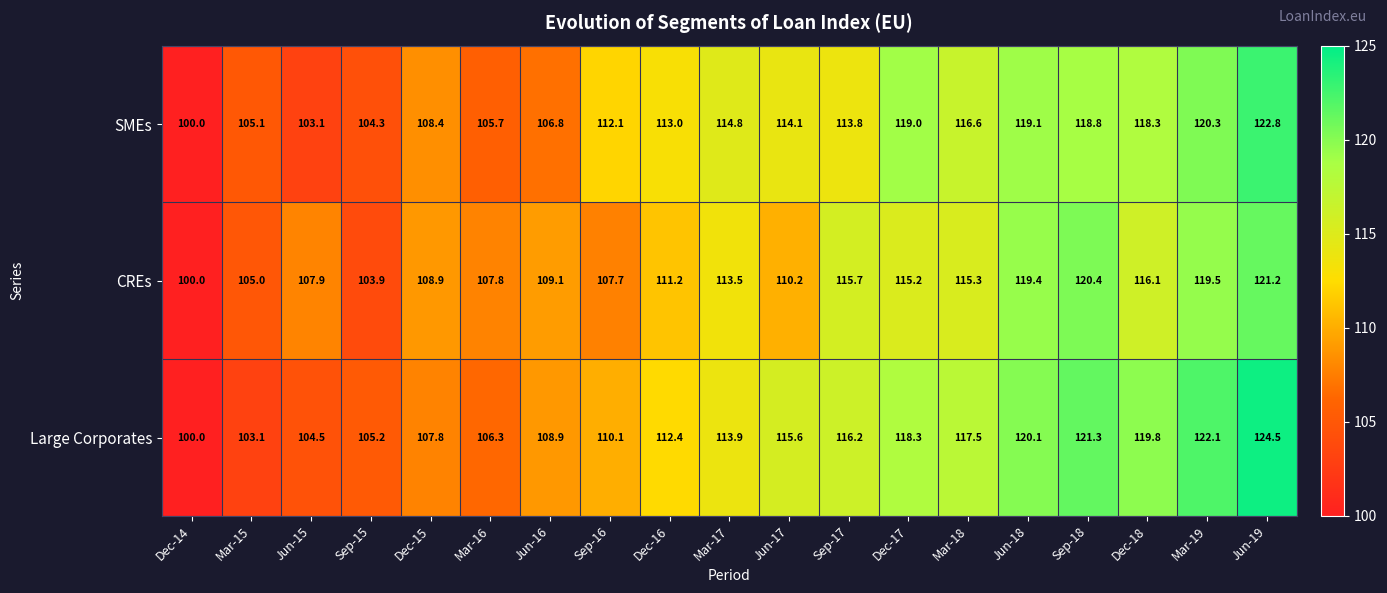

Between Jun-17 and Dec-17, which series saw the biggest shift?

CREs